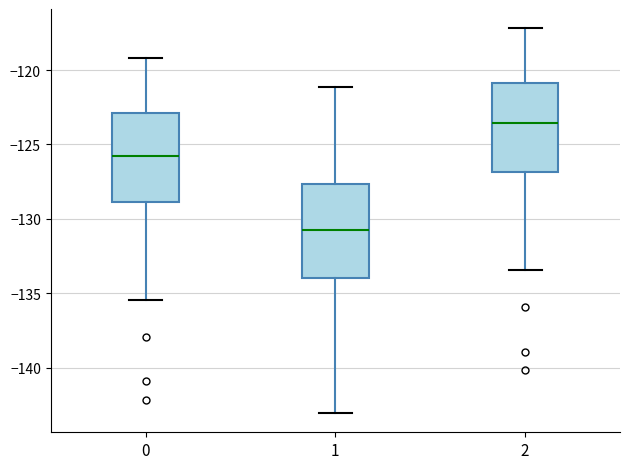

Where does the median line of the box at x = 0 sit on the y-axis? The values are not printed on the chart, so give them approximately, as read against the axis.

-126.0